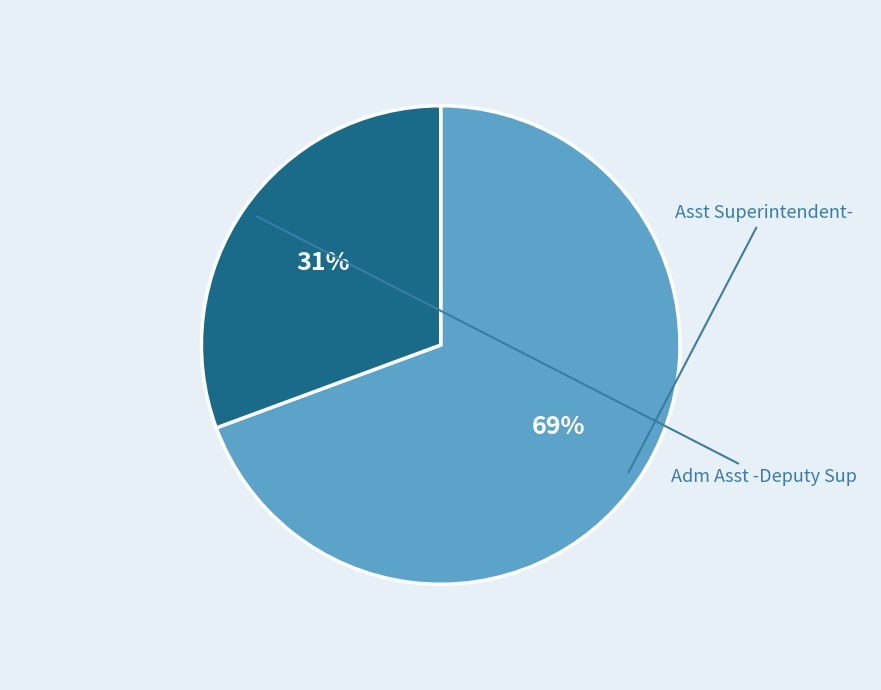

Approximately how many times larger is the value at Adm Asst -Deputy Sup compared to Asst Superintendent-?

0.4